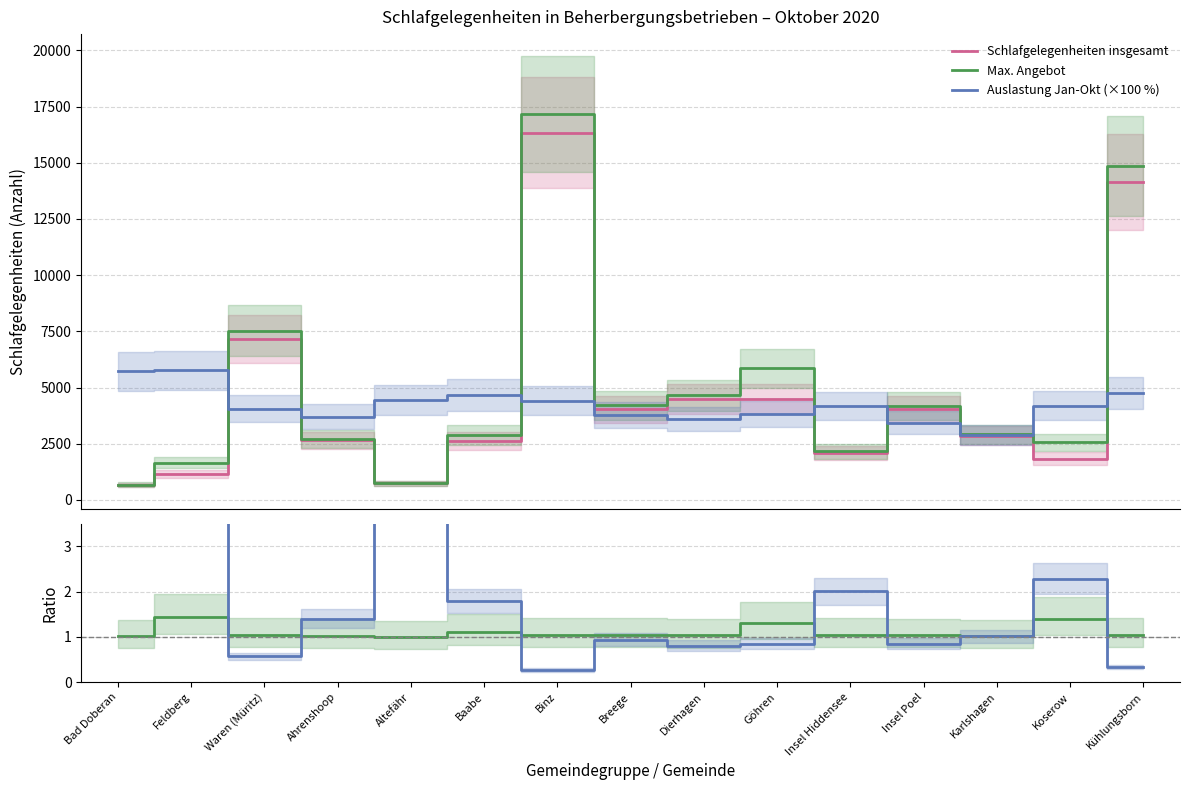

Where is the first local maximum for Auslastung / Insgesamt?

Altefähr